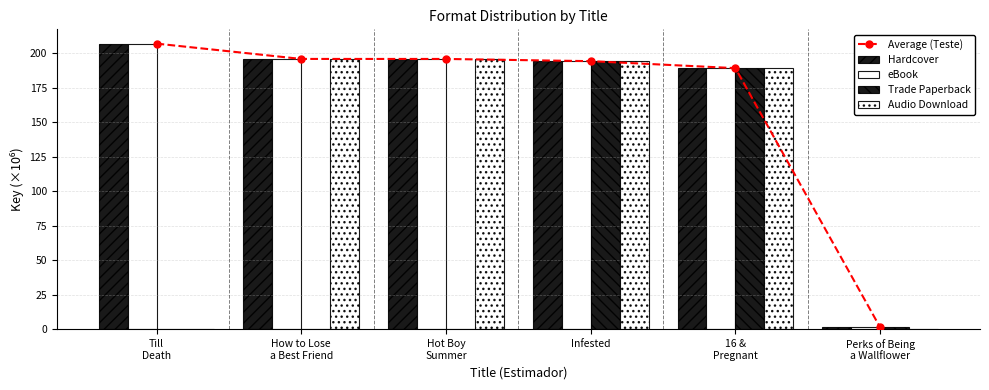

What is the label of the 1st bar from the left?

Till
Death